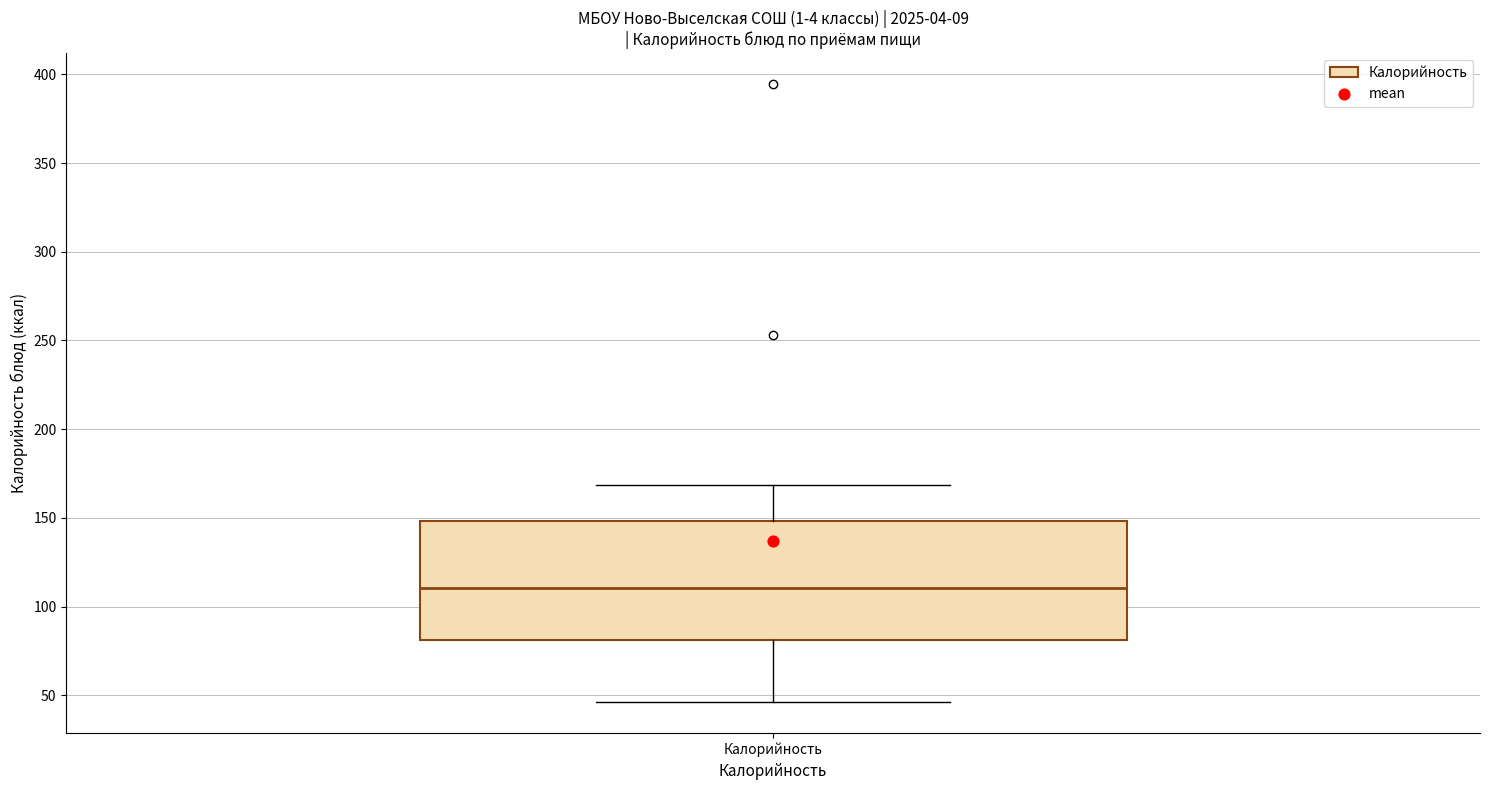

Where is the upper edge of the box for Калорийность on the y-axis? The values are not printed on the chart, so give them approximately, as read against the axis.

150